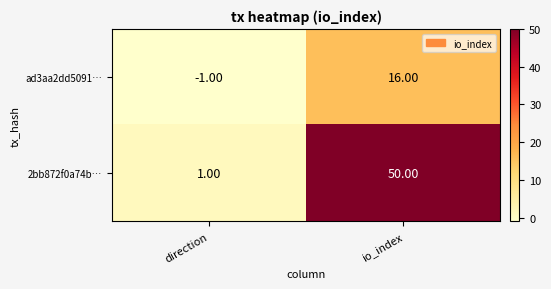

What is the sum of all 2bb872f0a74b… values?

51